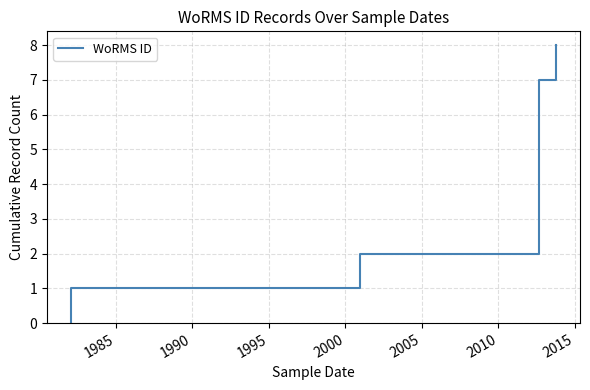

Count the values in the range 2 to 6.

5